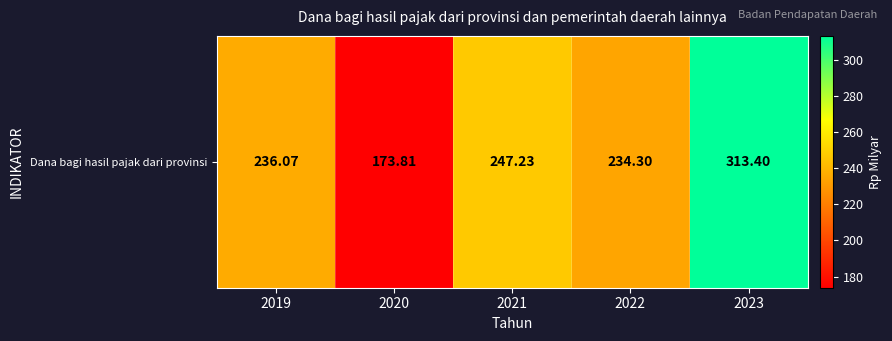

Rank the categories by value from lowest to highest.

2020, 2022, 2019, 2021, 2023